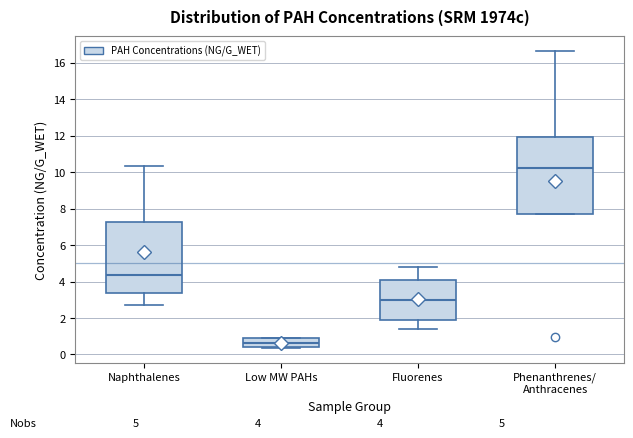

Which box is the tallest, from its lower edge to its upper edge?

Phenanthrenes/ Anthracenes